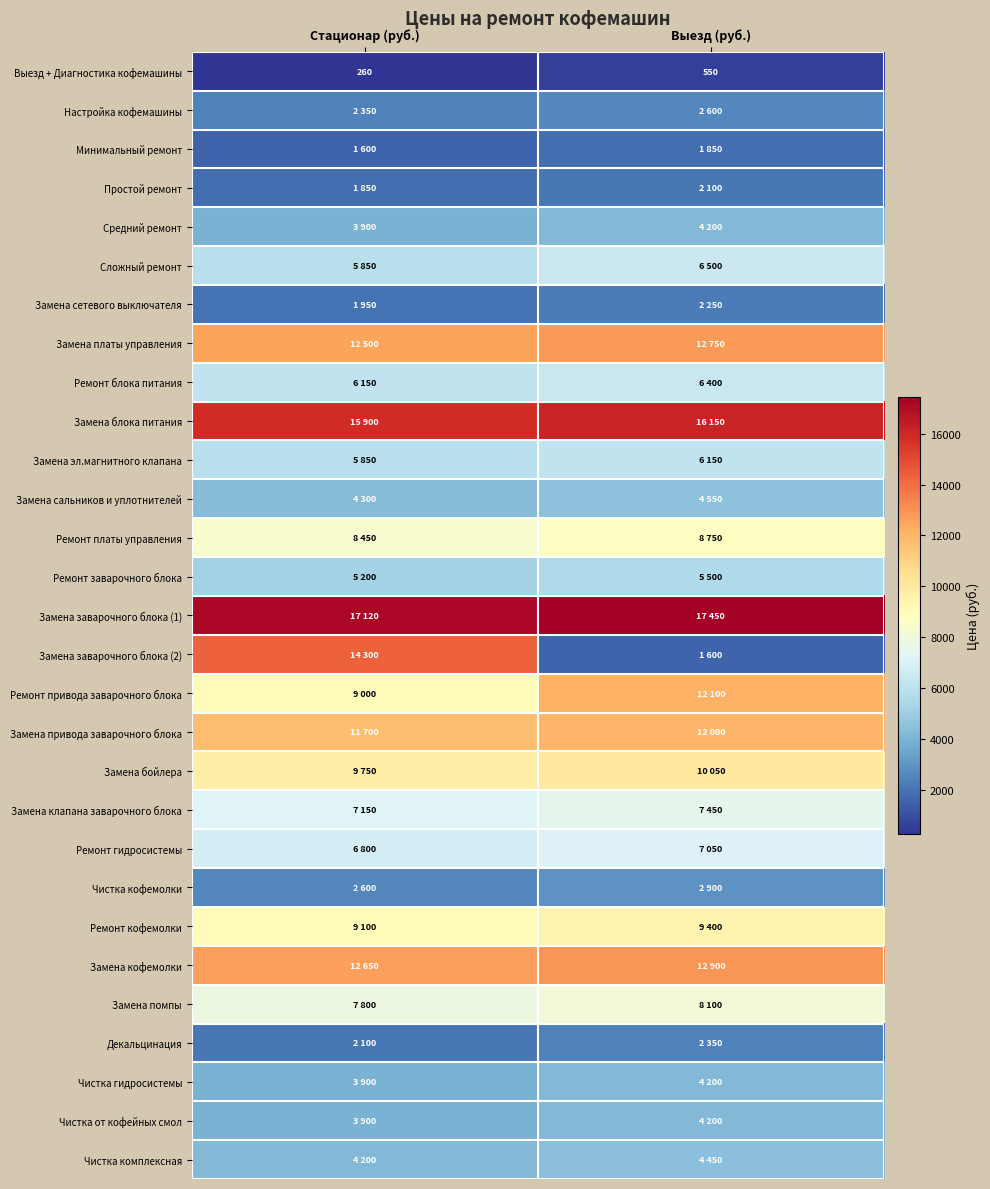

What is the smallest value displayed?

260